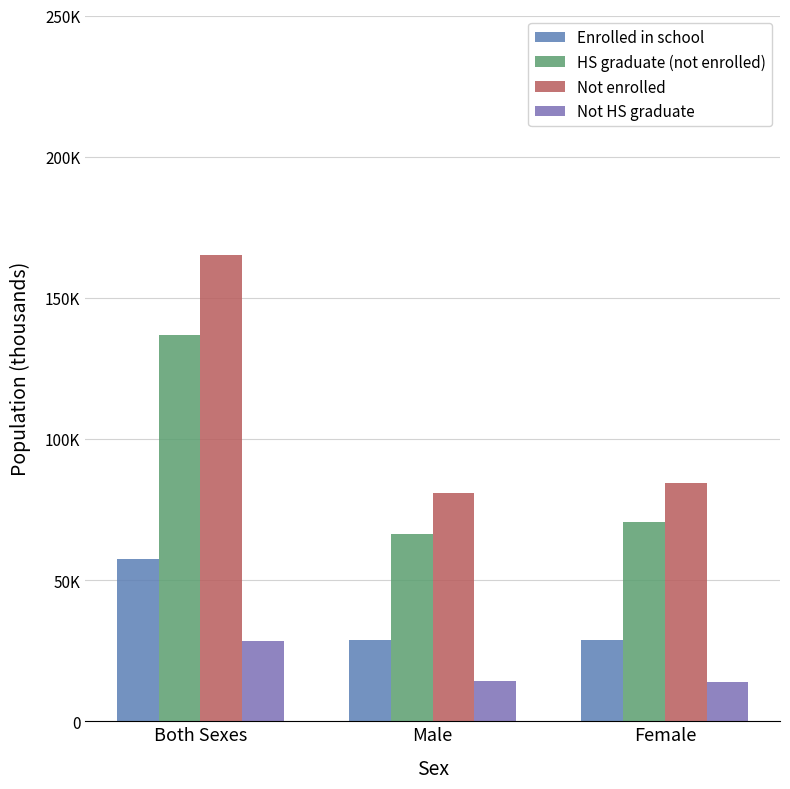

Are the bars horizontal?

No